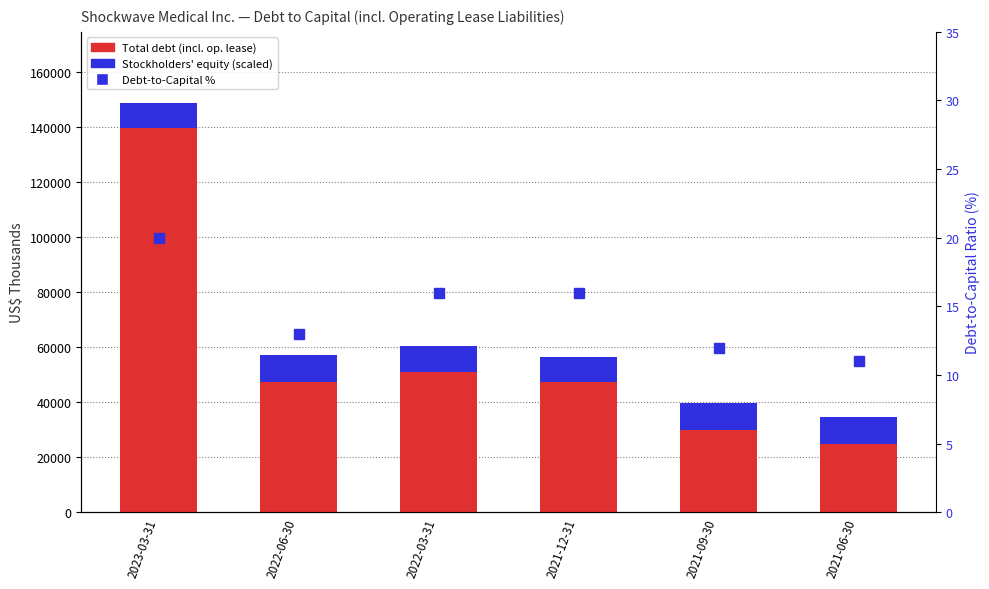

List the series in order of their peak value, lowest first.

Debt-to-Capital %, Stockholders' equity (scaled marker), Total debt (incl. op. lease)